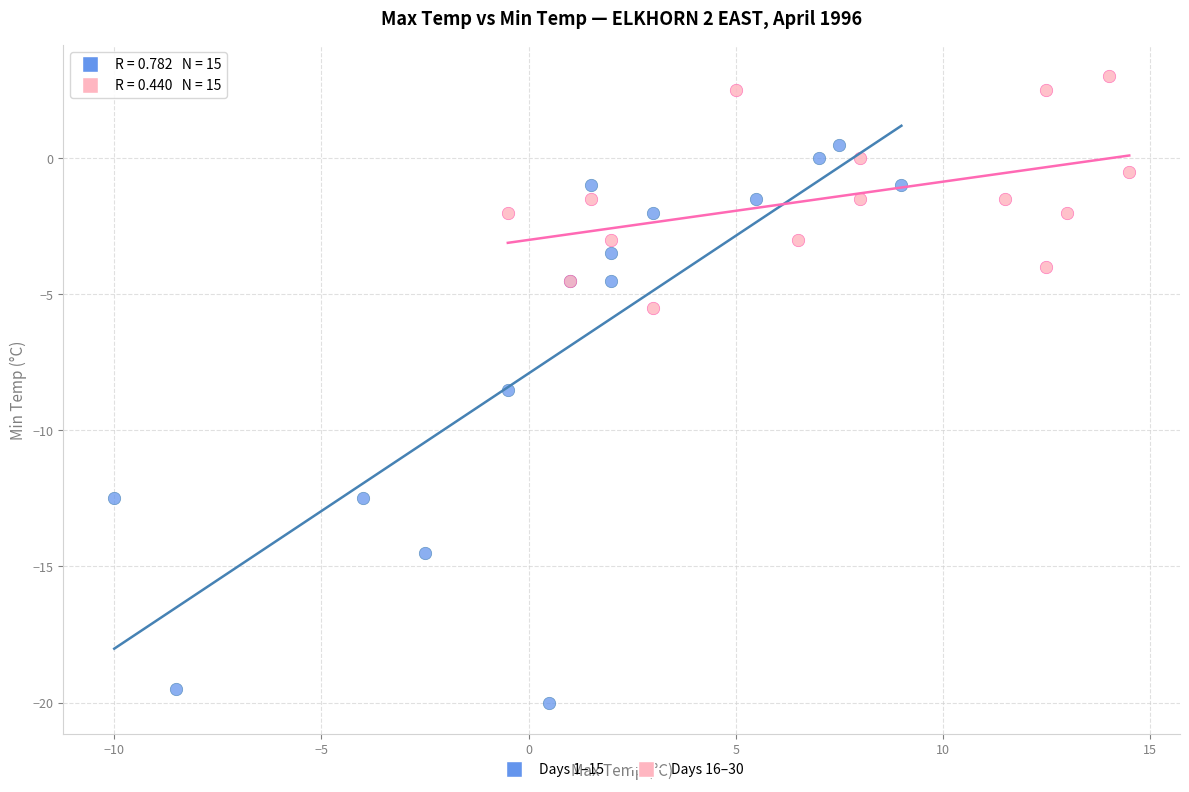

Which series reaches the minimum Y coordinate?

Days 1–15